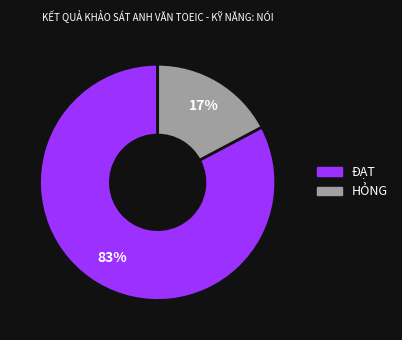

Does any single category account for the majority?

Yes